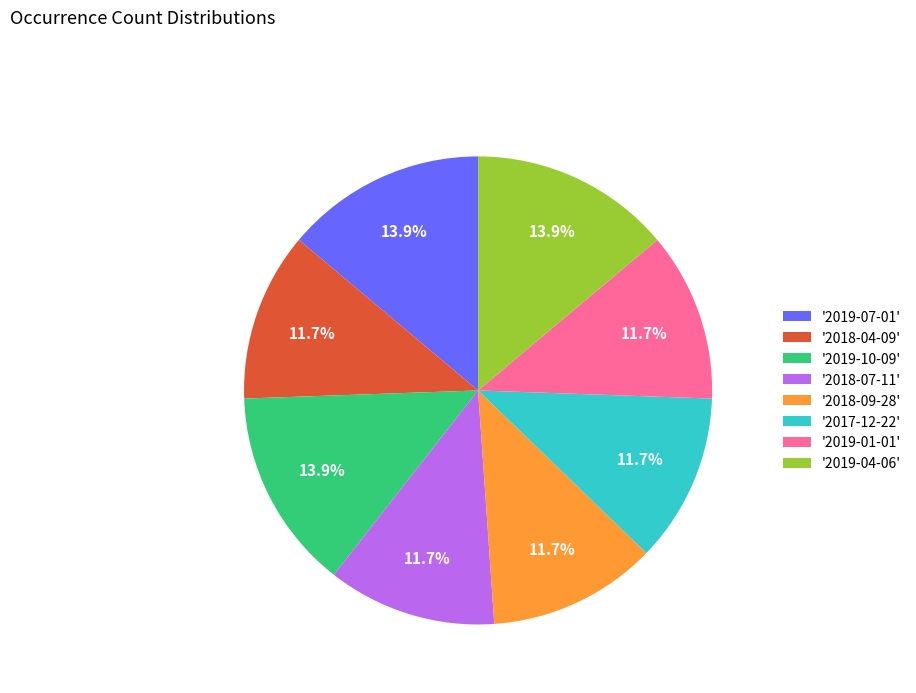

Between '2019-10-09' and '2018-09-28', which is larger?

'2019-10-09'